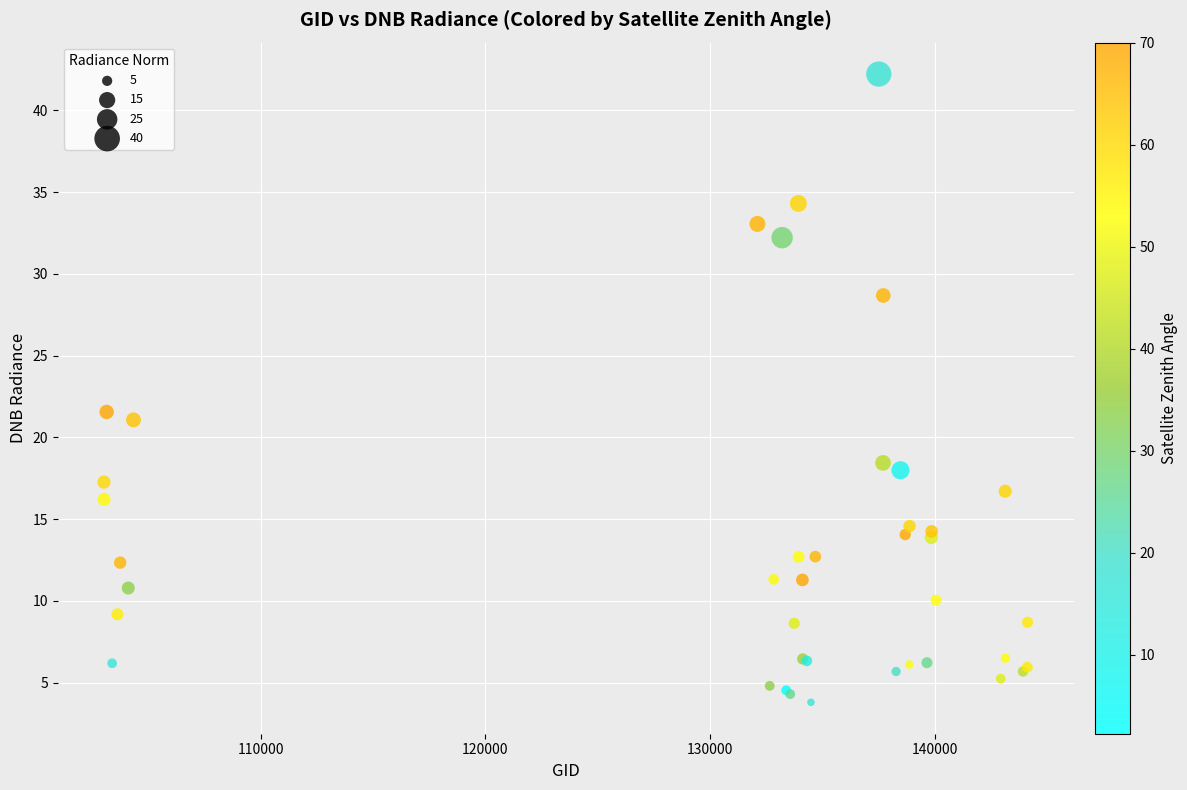

What Y value in the scatter plot is closest to 23?

21.5